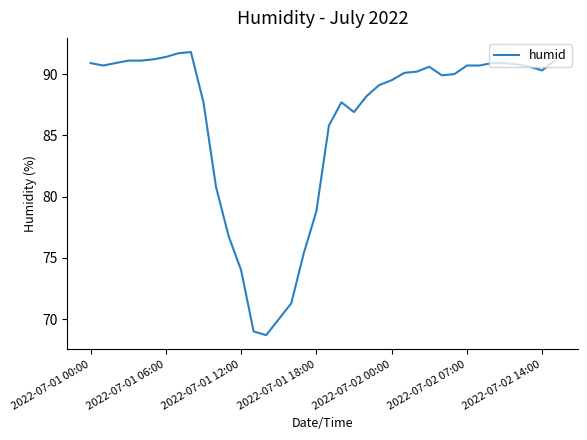

What is the smallest value displayed?

68.7